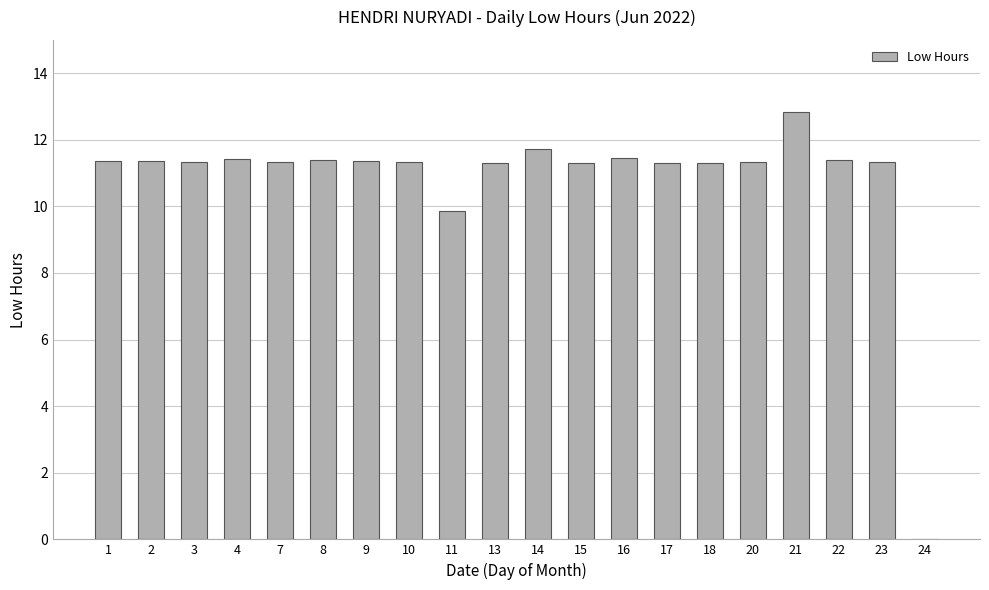

Count the number of categories in the chart.

20